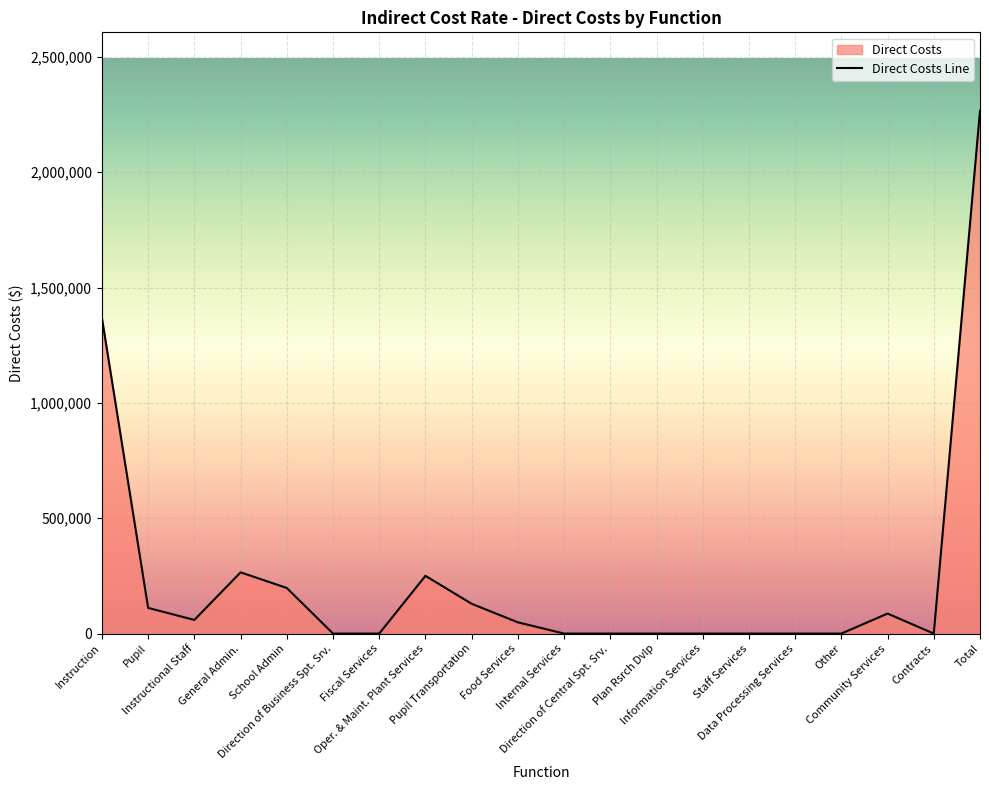

What is the difference between the maximum and minimum values?

2266427